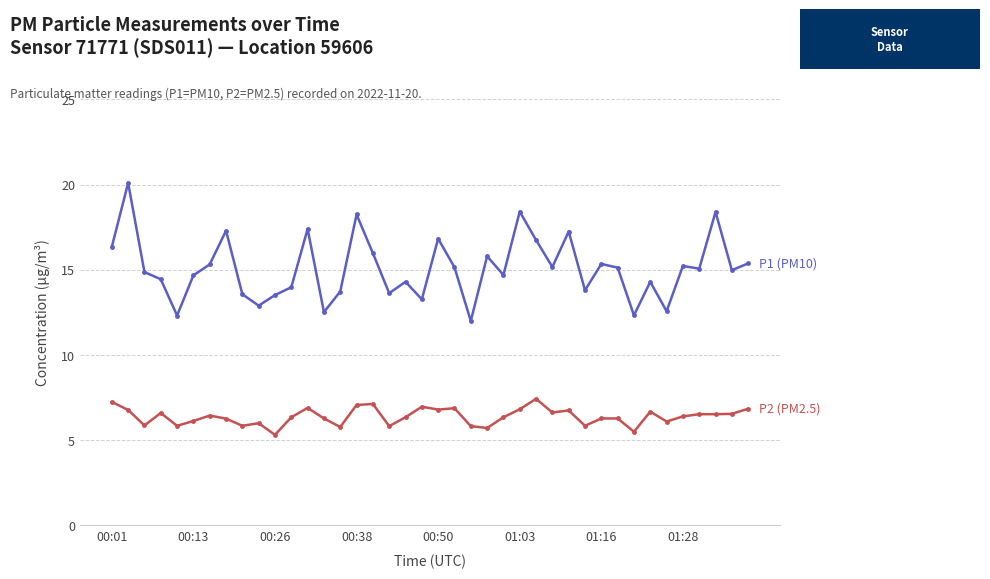

What is the minimum value shown in the chart?

5.3